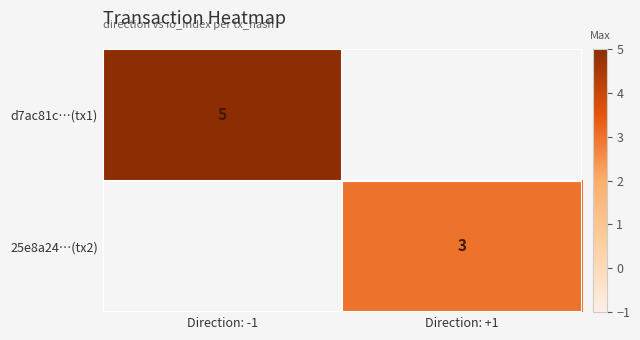

Which category has the lowest value across all series?

Direction: +1